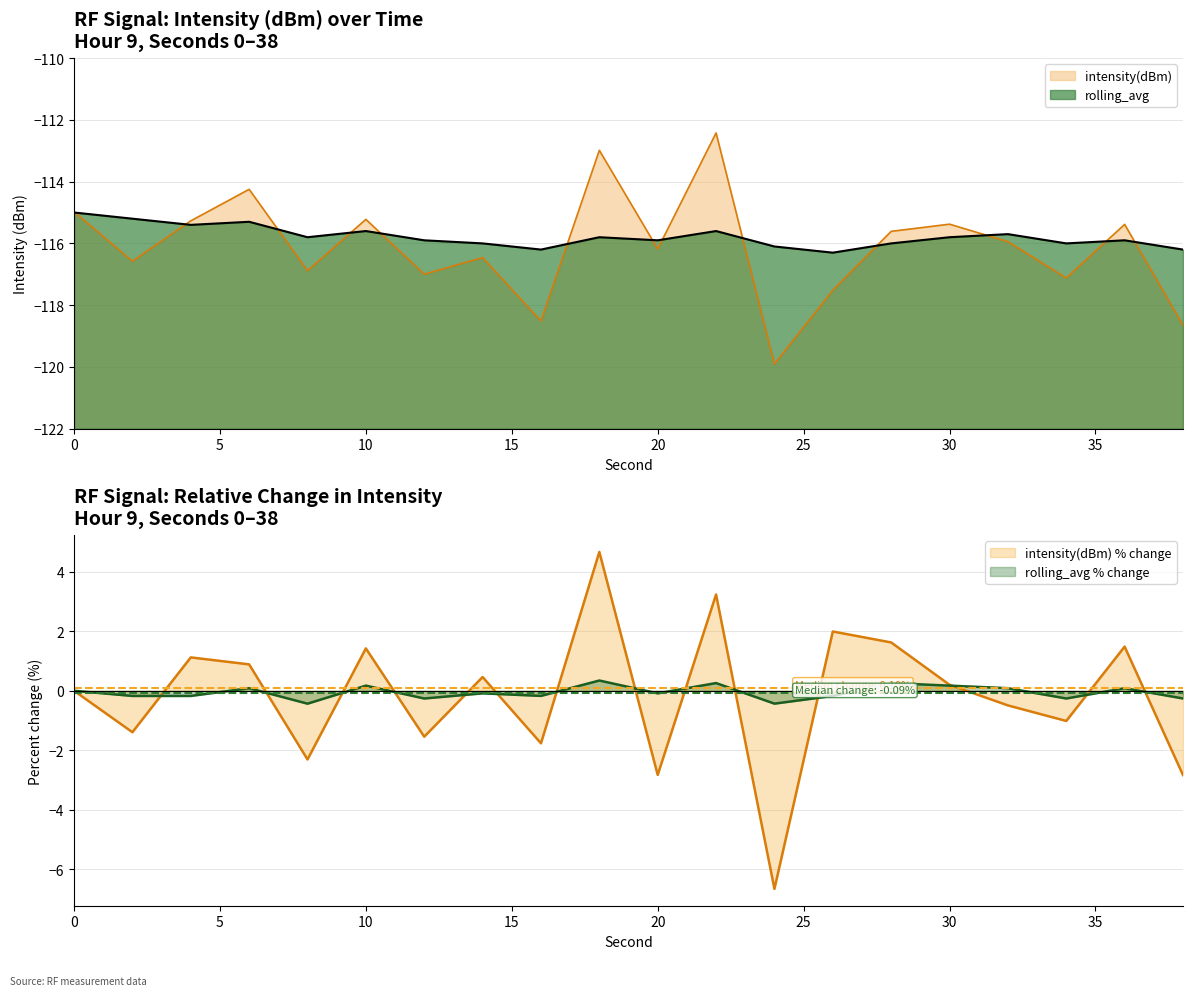

What is the difference between the maximum and minimum values in the intensity(dBm) series?

7.5